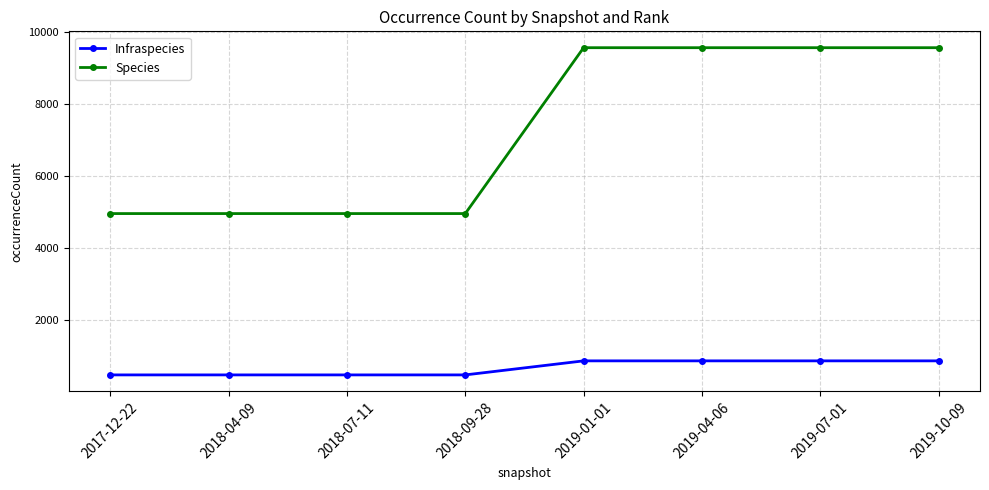

Rank the series at 2019-10-09 from lowest to highest value.

Infraspecies, Species